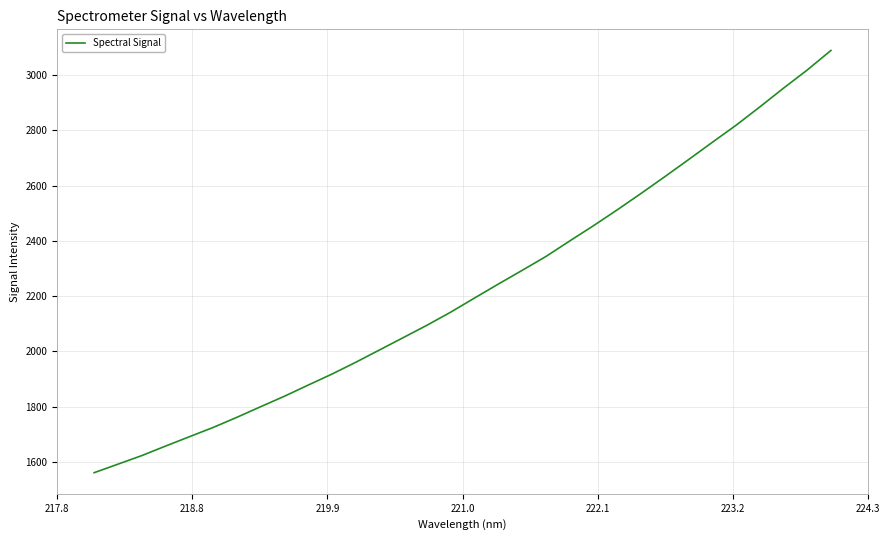

Does the chart display data point markers on the line(s)?

No